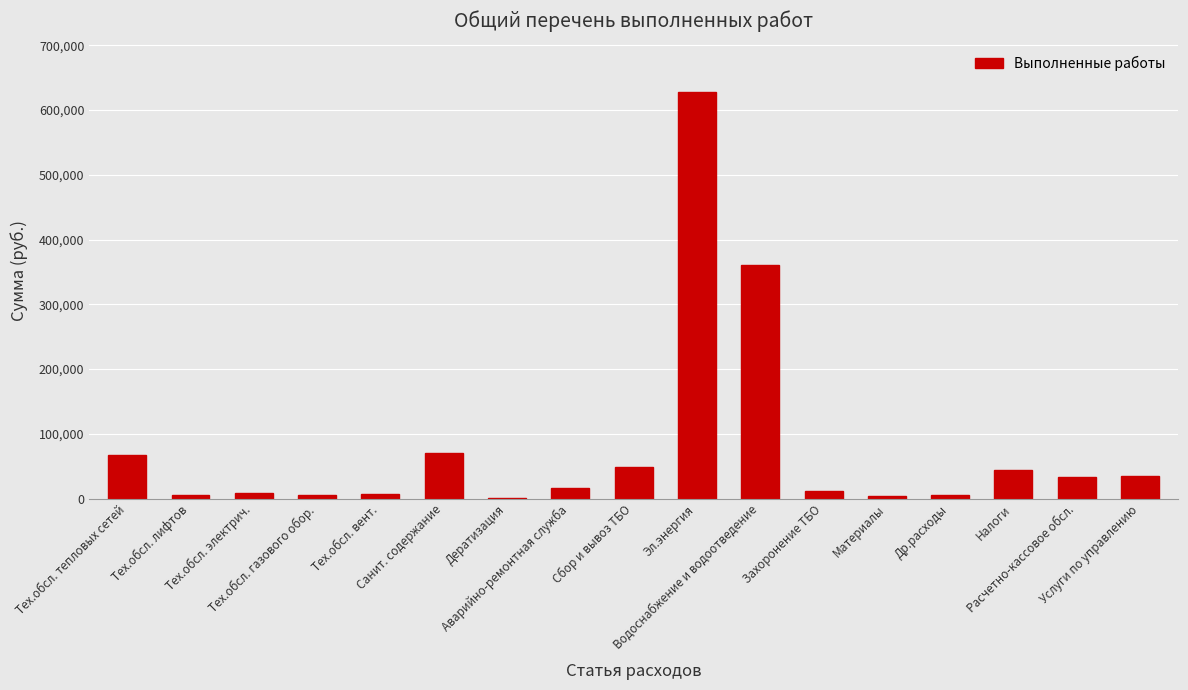

What is the sum of all values?

1353818.1